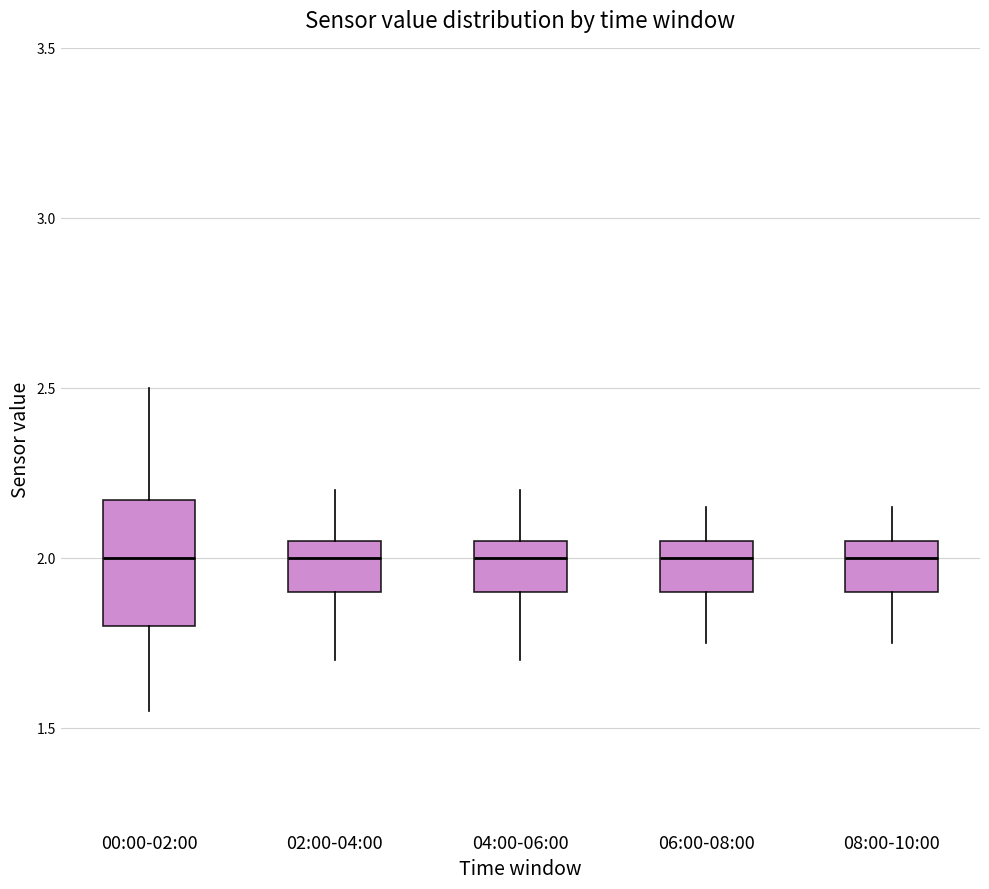

Comparing the boxes themselves (not the whiskers), which one is the tallest?

00:00-02:00